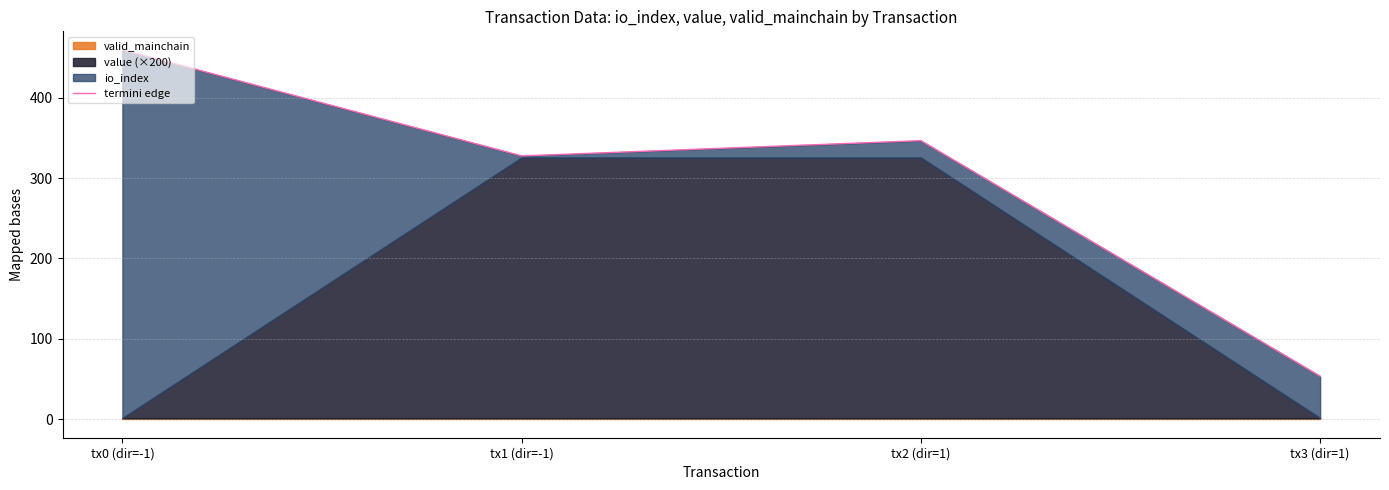

How many interior local valleys (lower than both neighbors) does the data have?

1